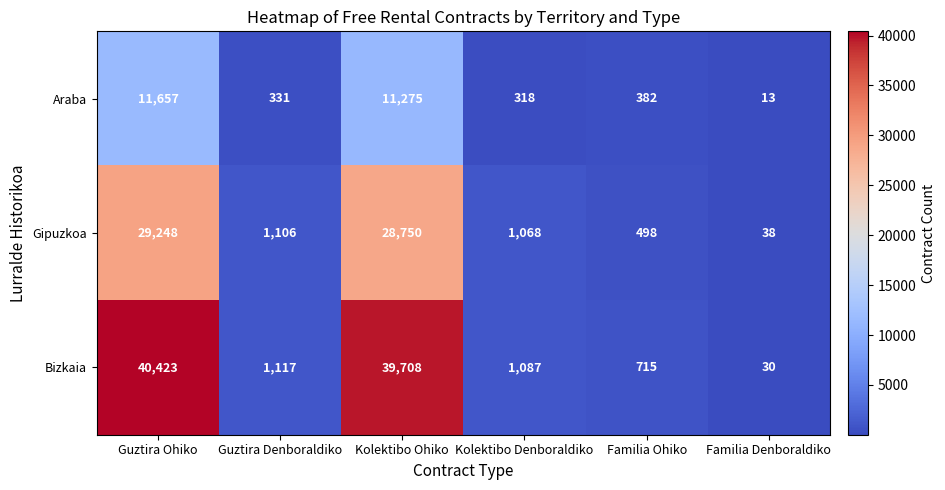

What is the sum of the Araba values at Kolektibo Denboraldiko and Familia Denboraldiko?

331